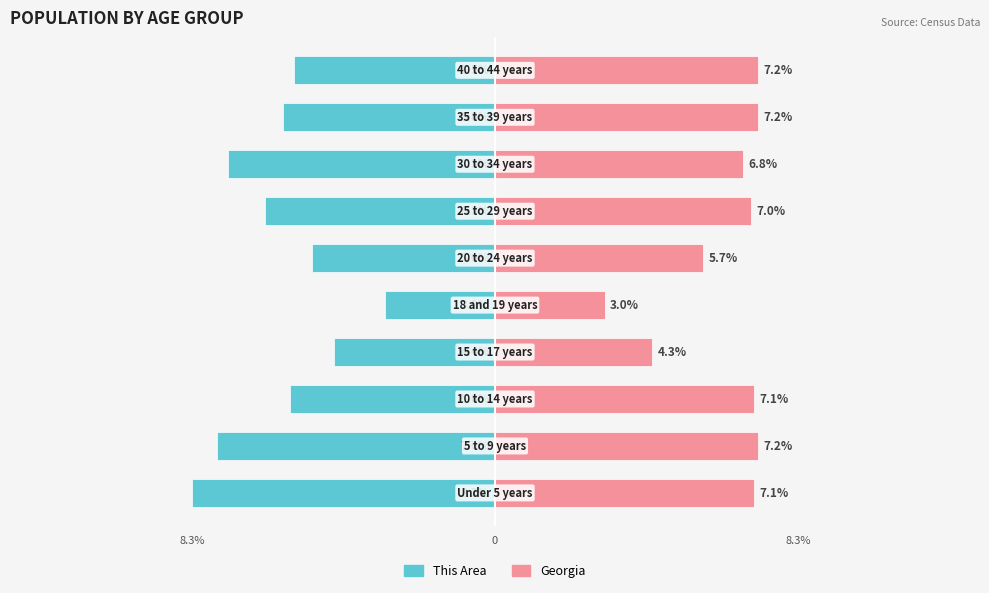

What is the value of the Georgia bar at the 5th from the left?

3.0